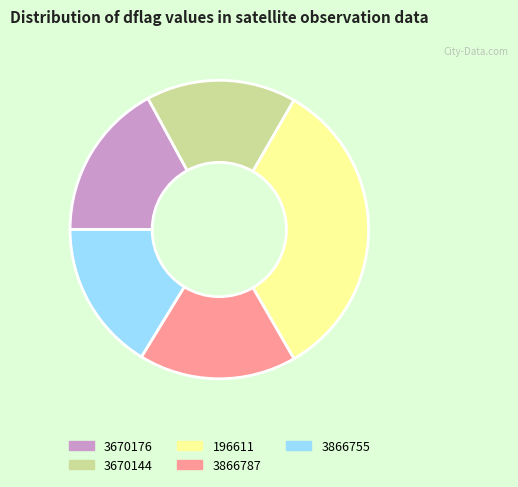

Is there a majority slice in this chart?

No